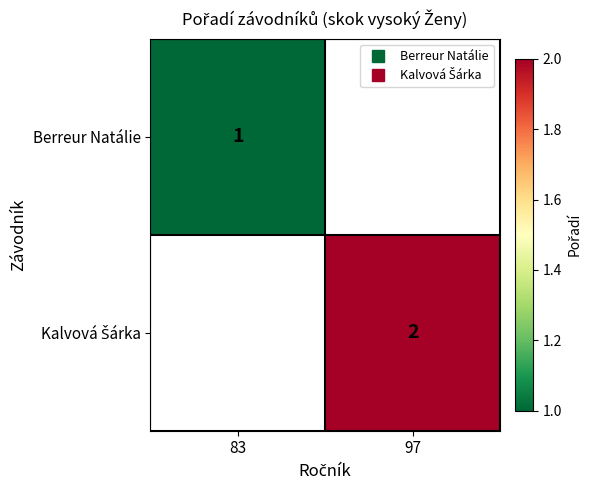

Which category has the lowest value across all series?

83